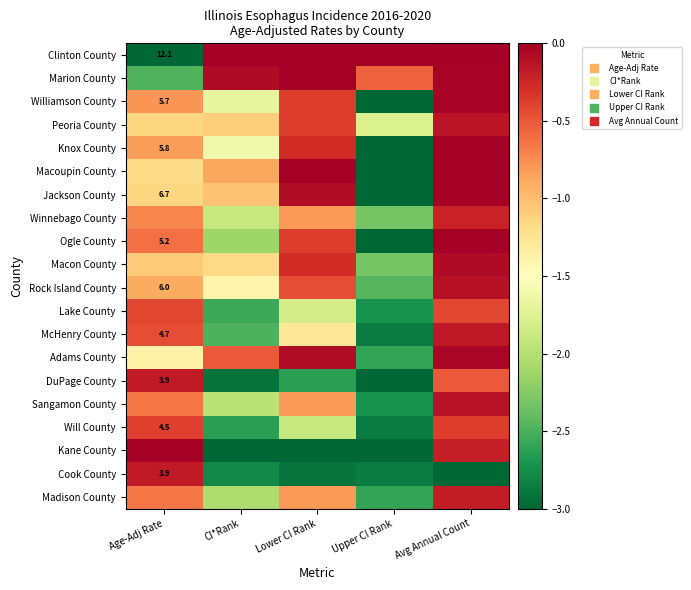

What is the approximate value of Winnebago County at CI*Rank?

-1.9